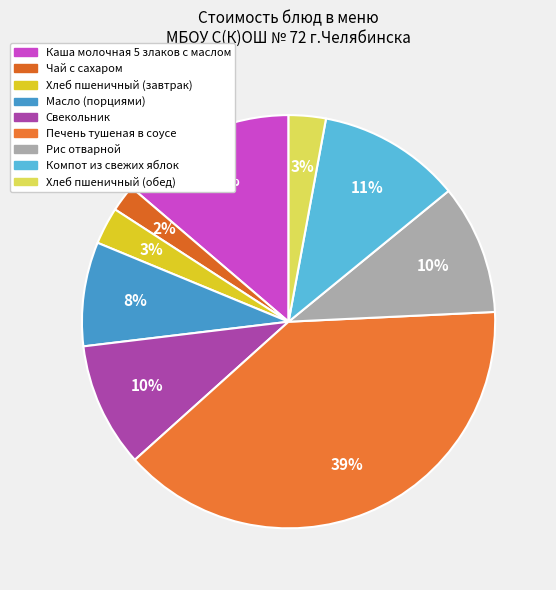

Count the number of slices in the pie.

9